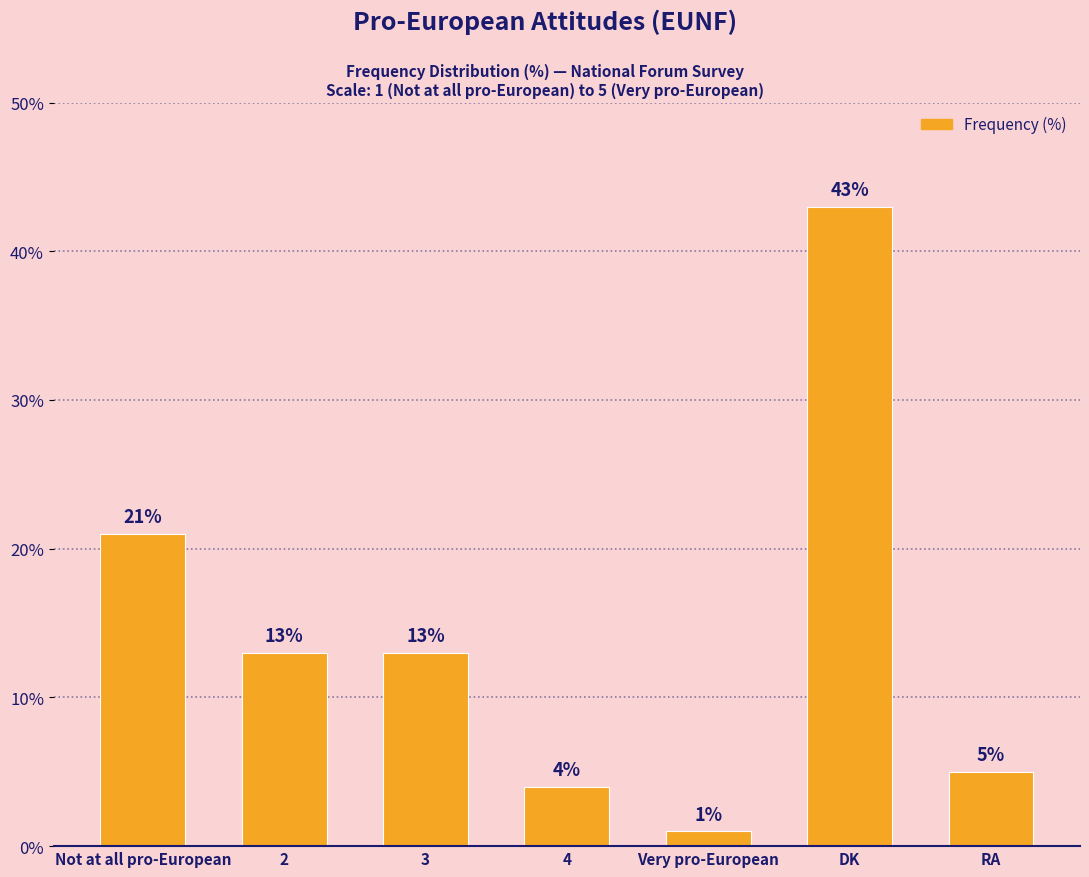

What is the label of the 3rd bar from the right?

Very pro-European